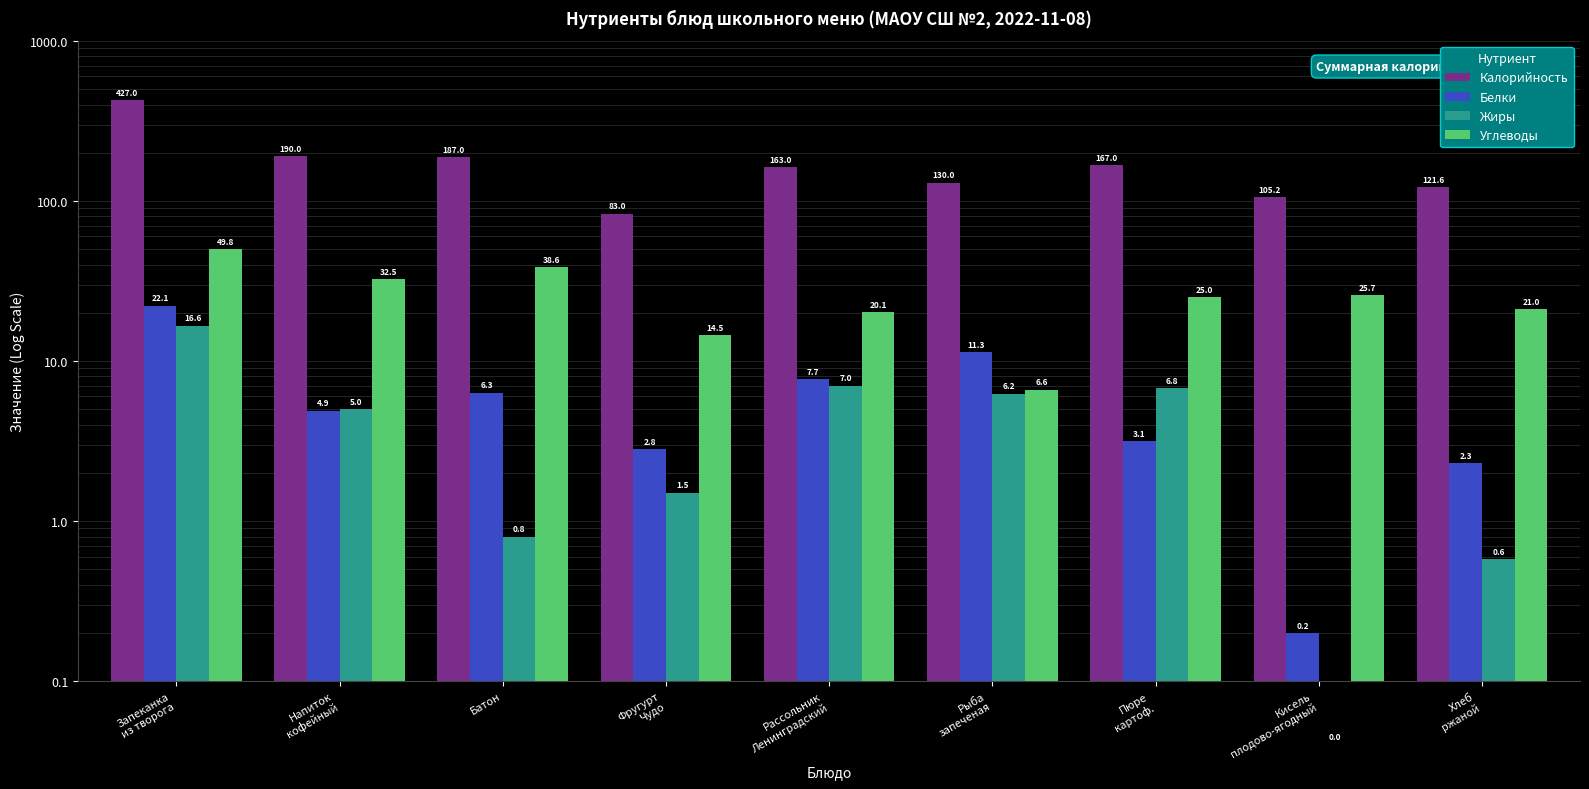

List the labels in order of Белки value, largest first.

Запеканка
из творога, Рыба
запеченая, Рассольник
Ленинградский, Батон, Напиток
кофейный, Пюре
картоф., Фругурт
Чудо, Хлеб
ржаной, Кисель
плодово-ягодный